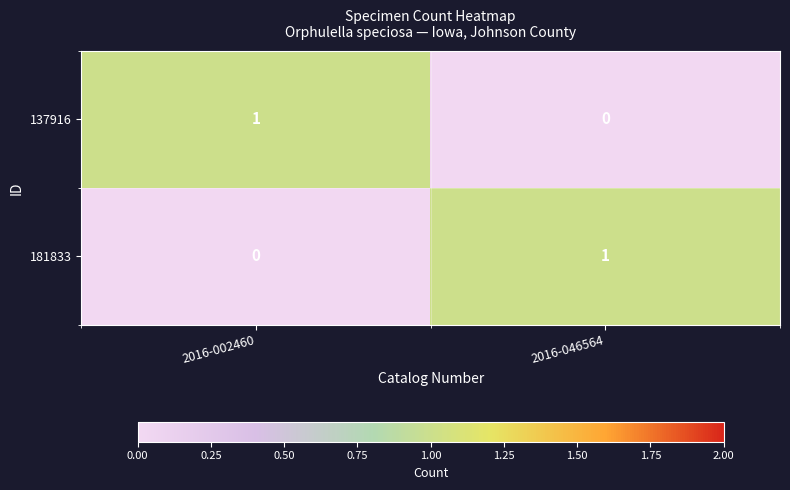

What is the spread (max minus min) of values at 2016-002460?

1